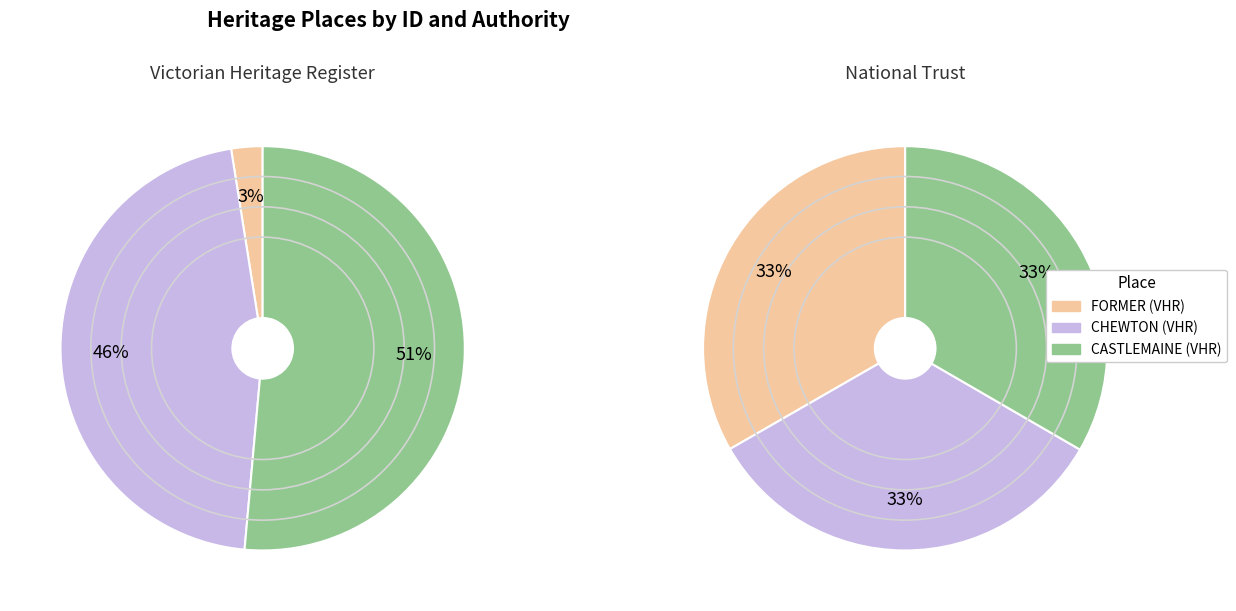

Is FORMER TELEGRAPH OFFICE the majority of the pie?

No